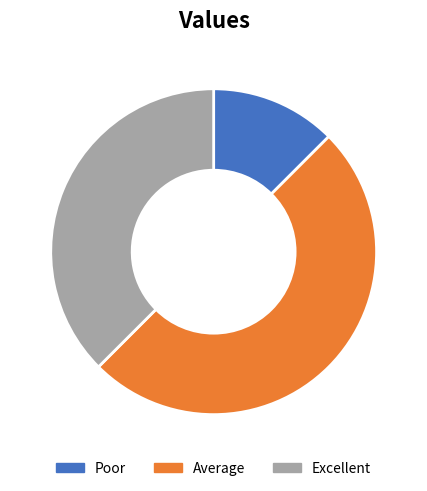

Does Poor account for over 50% of the chart?

No